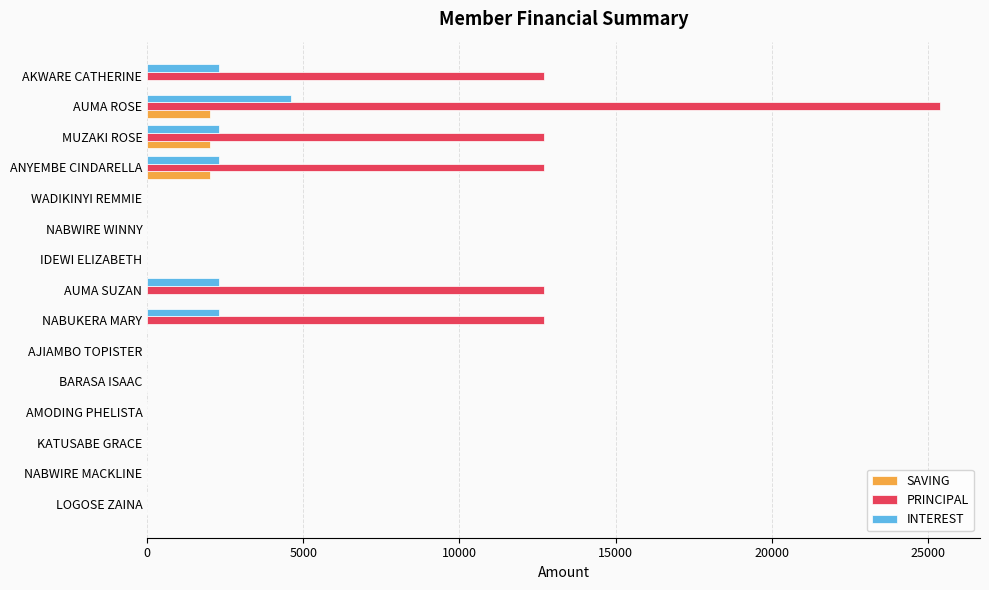

What is the greatest value displayed?

25400